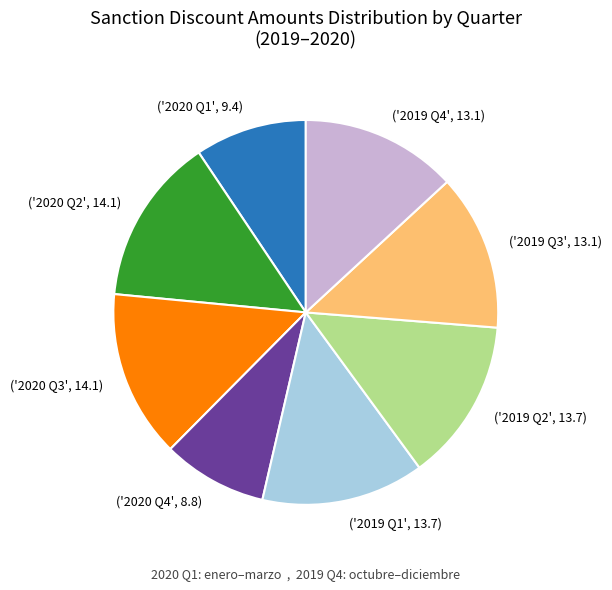

Is there any slice that represents more than half of the pie?

No